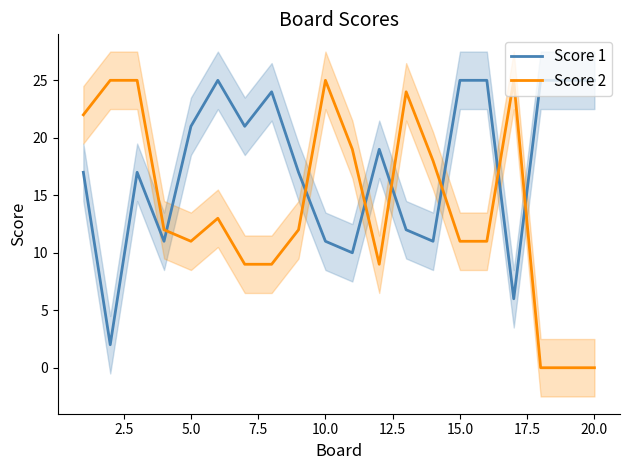

True or false: Score 2 has a value of 4 at 5.0.

False